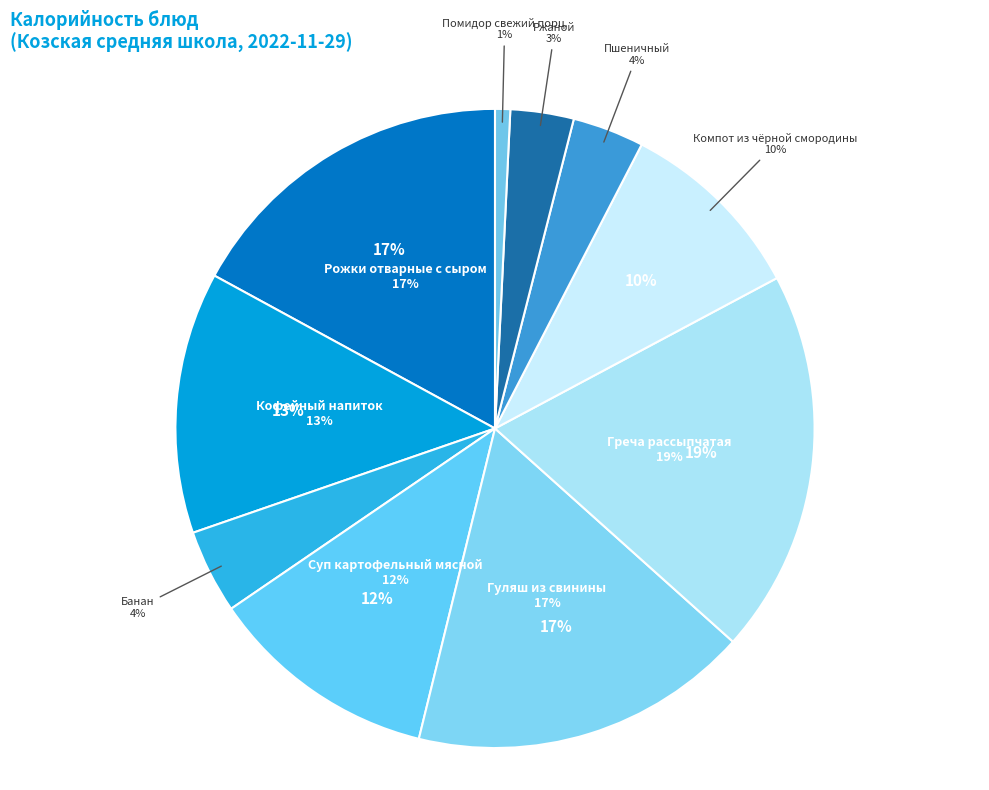

To the nearest percent, what is the difference between the Помидор свежий порц. and Компот из чёрной смородины slice percentages?

9%